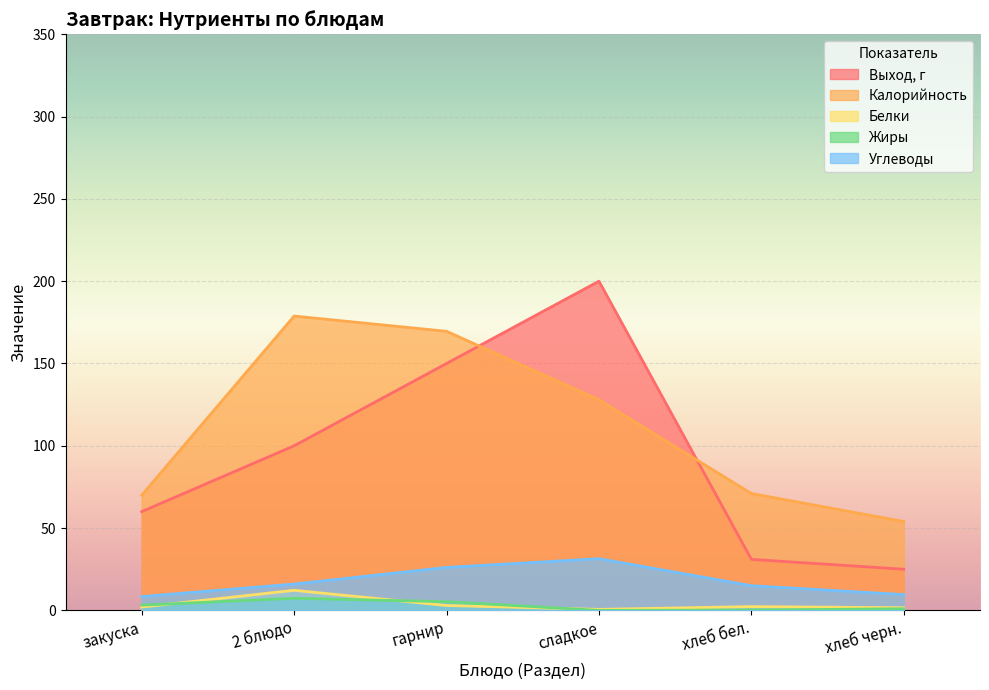

Reading left to right, list all the values displayed in this chart.

Выход, г: 60.0	100.0	150.0	200.0	31.0	25.0
Калорийность: 70.0	178.8	169.6	128.0	71.0	54.0
Белки: 2.0	12.2	3.0	0.6	2.3	1.6
Жиры: 3.2	7.3	5.3	0.0	0.2	1.0
Углеводы: 8.4	16.0	26.1	31.4	15.0	9.6